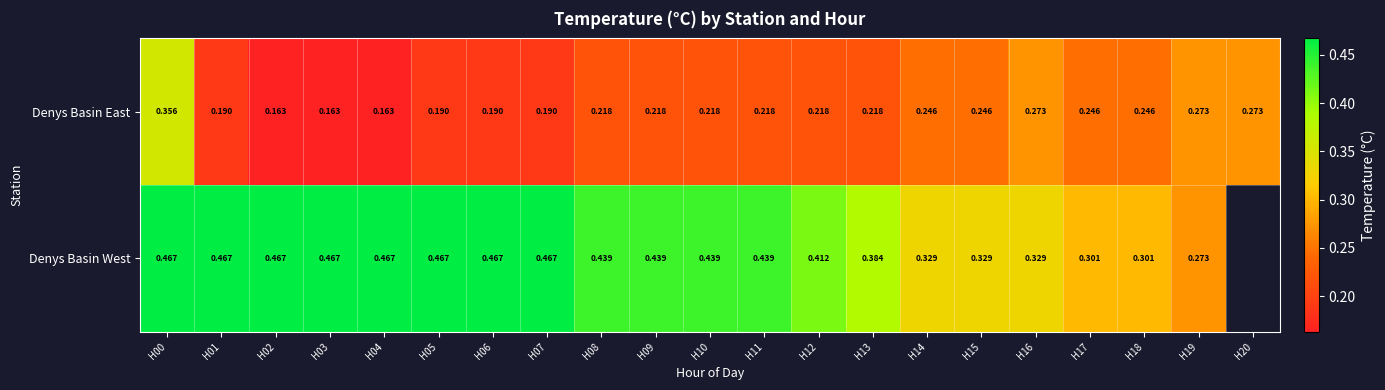

At H08, list the series in order from smallest to largest.

Denys Basin East, Denys Basin West